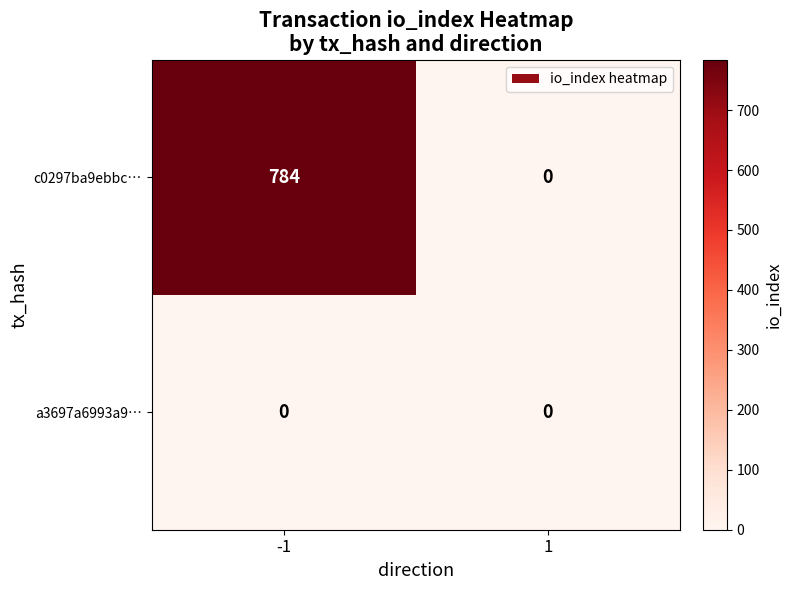

What is the greatest value displayed?

784